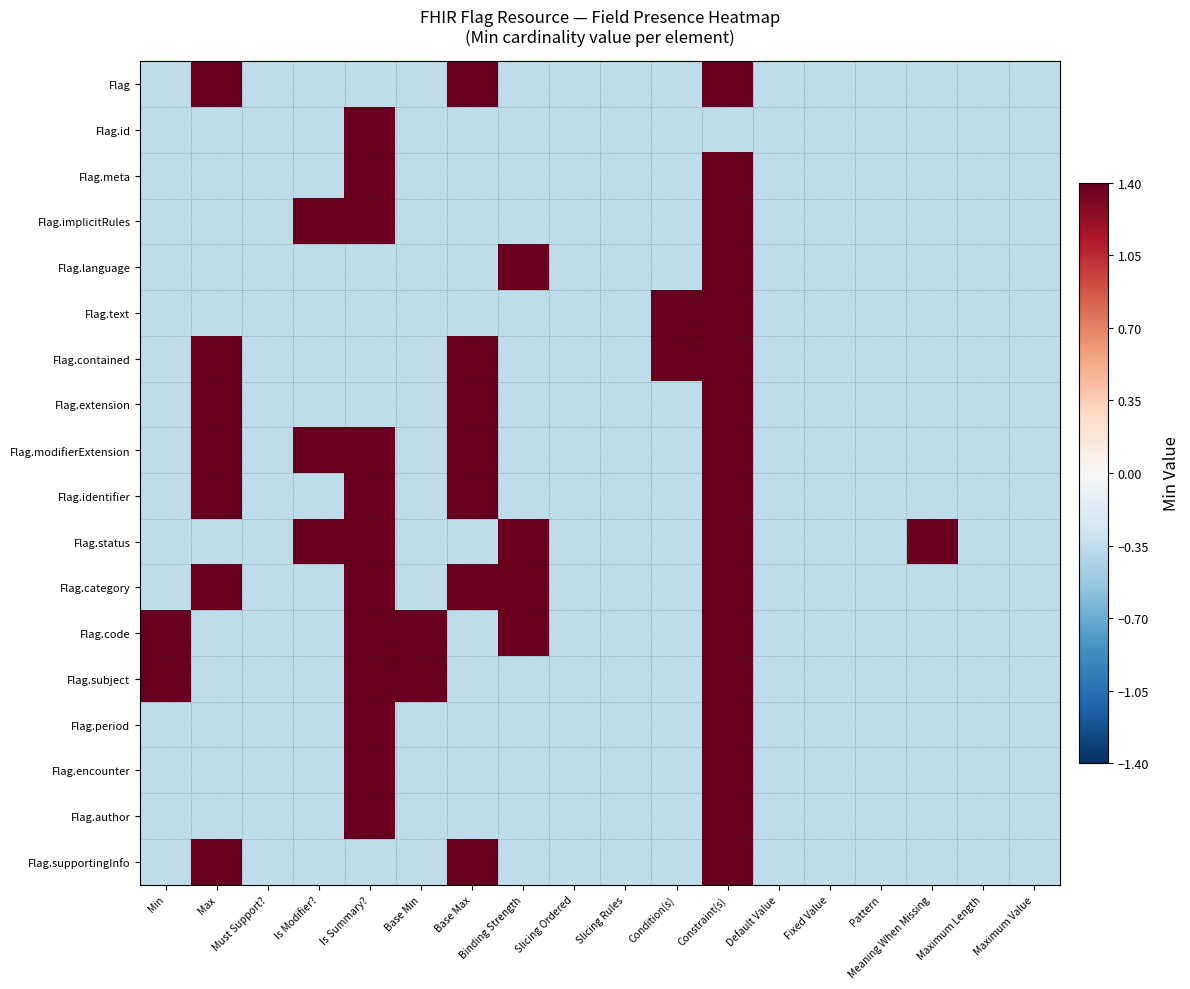

At which category does the chart reach its peak across all series?

Max